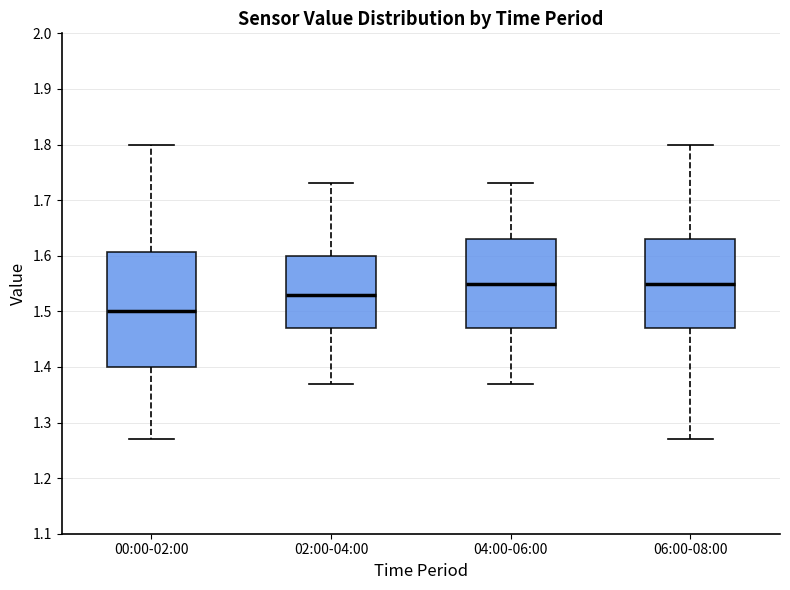

Where does the upper whisker of the box for 06:00-08:00 end on the y-axis? The values are not printed on the chart, so give them approximately, as read against the axis.

1.80